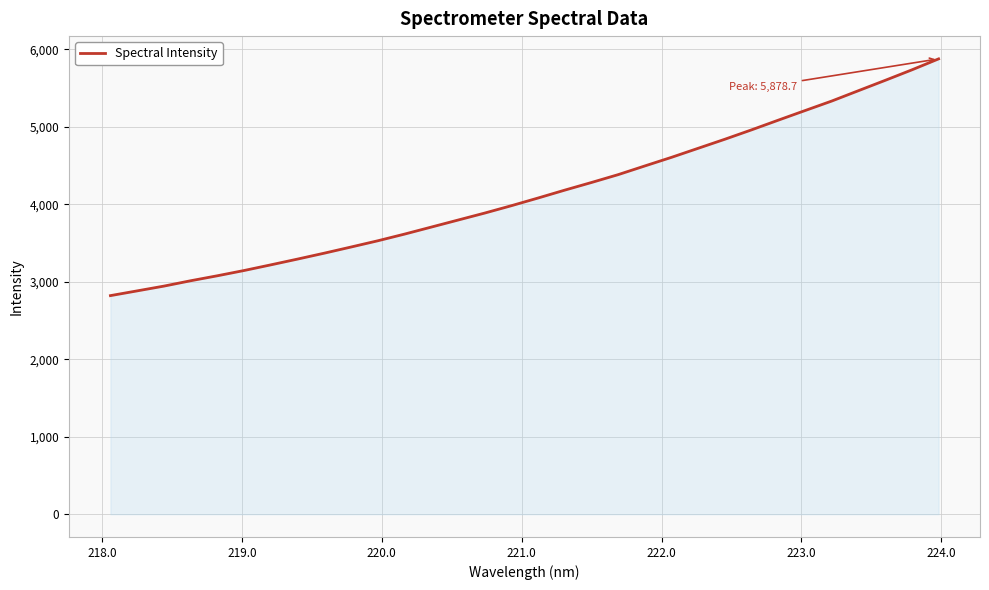

What is the difference between the maximum and minimum values?

3056.6